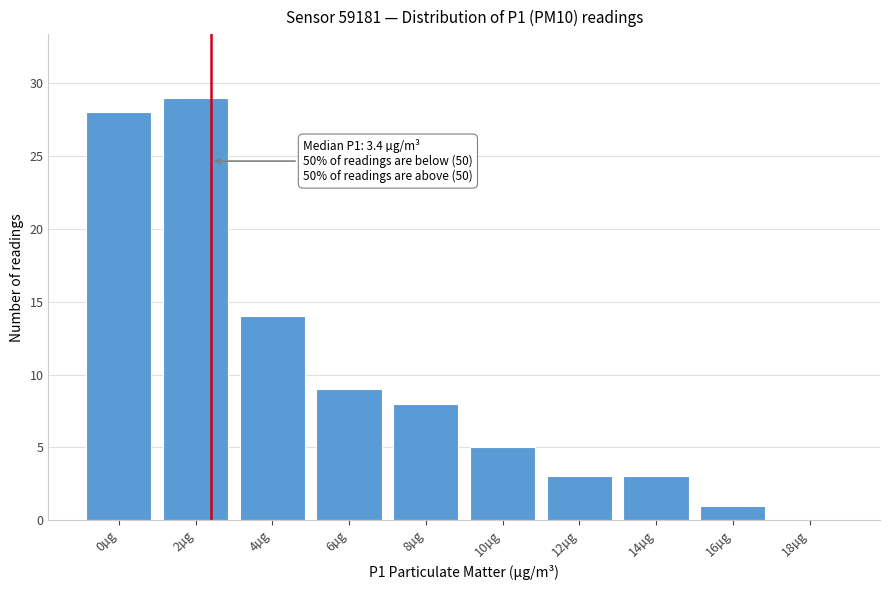

Reading right to left, what are all the values shown in this chart?

18µg=0	16µg=1	14µg=3	12µg=3	10µg=5	8µg=8	6µg=9	4µg=14	2µg=29	0µg=28